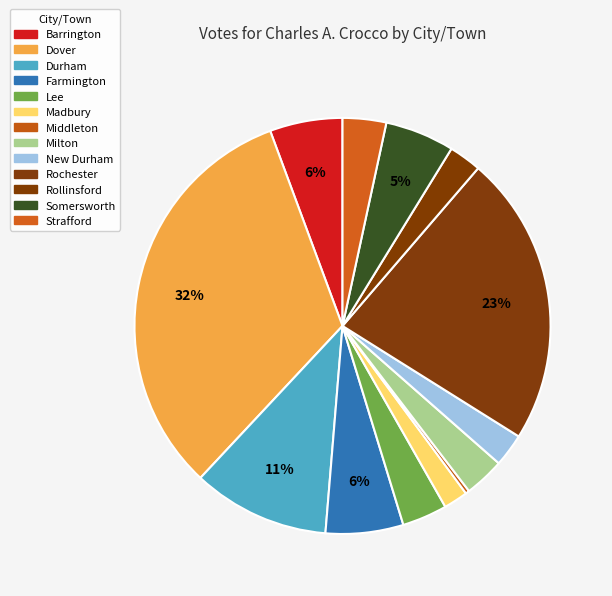

What is the largest slice in the pie chart?

Dover